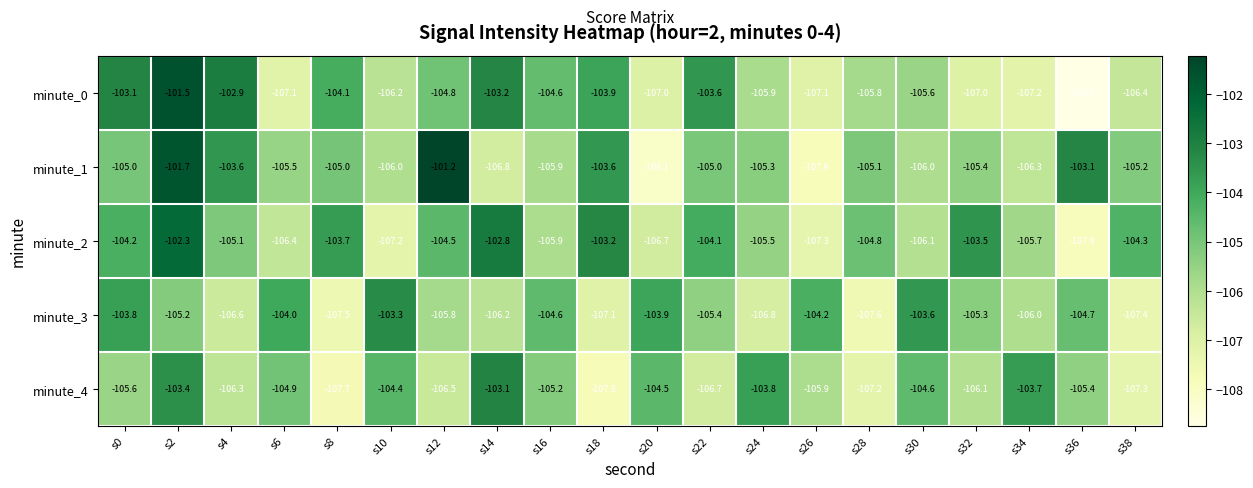

At s34, list the series in order from largest to smallest.

minute_4, minute_2, minute_3, minute_1, minute_0